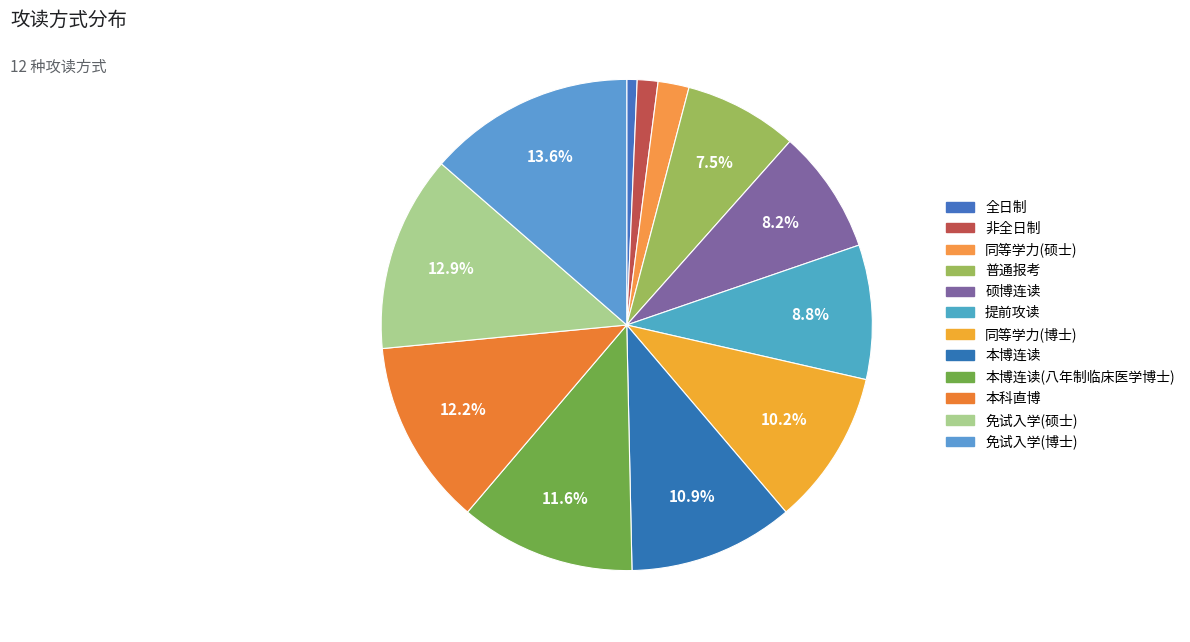

How many slices are in this pie chart?

12